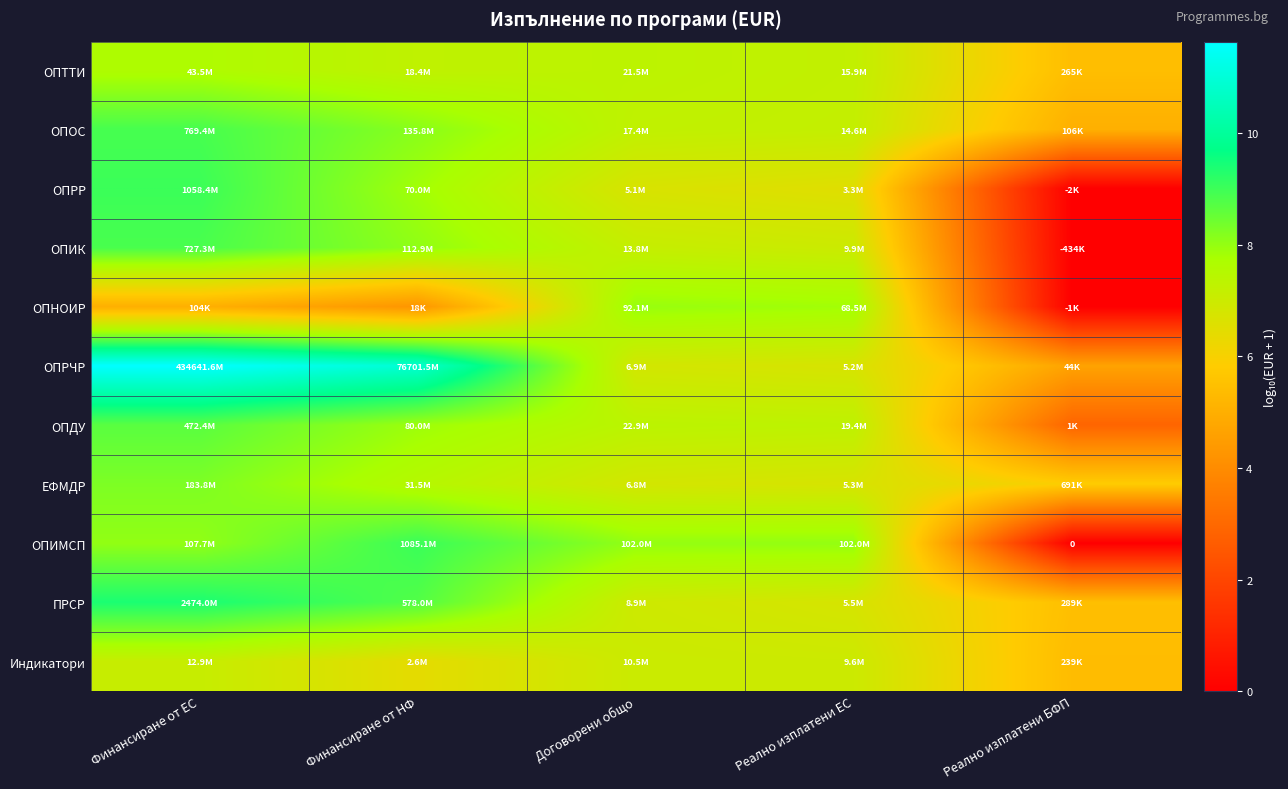

Which category has the lowest value in the ОПОС series?

Реално изплатени БФП